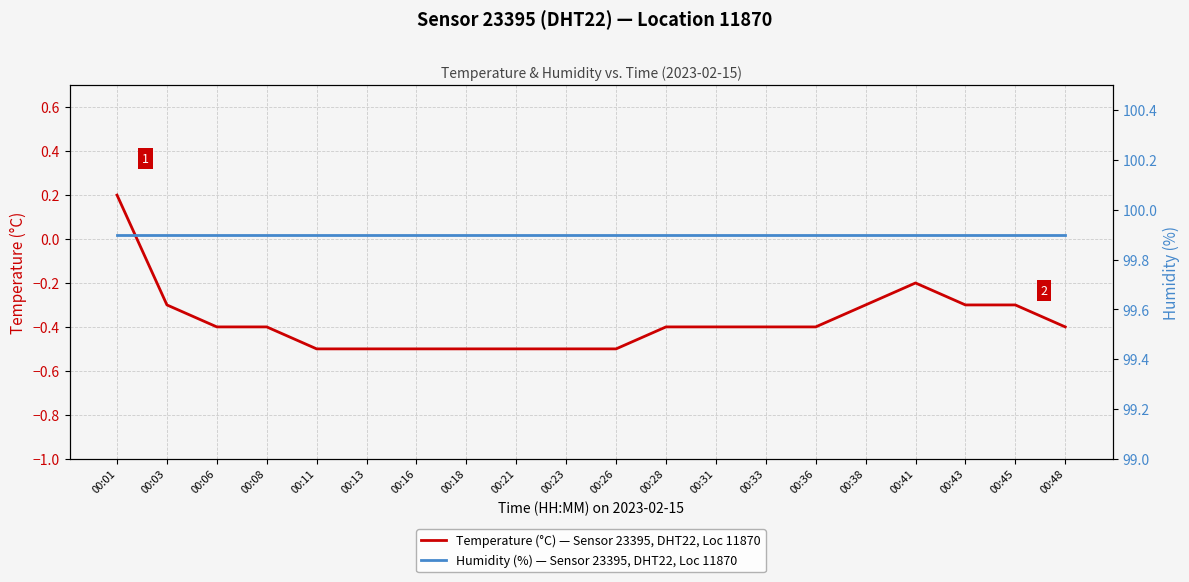

How many lines are shown in the chart?

2